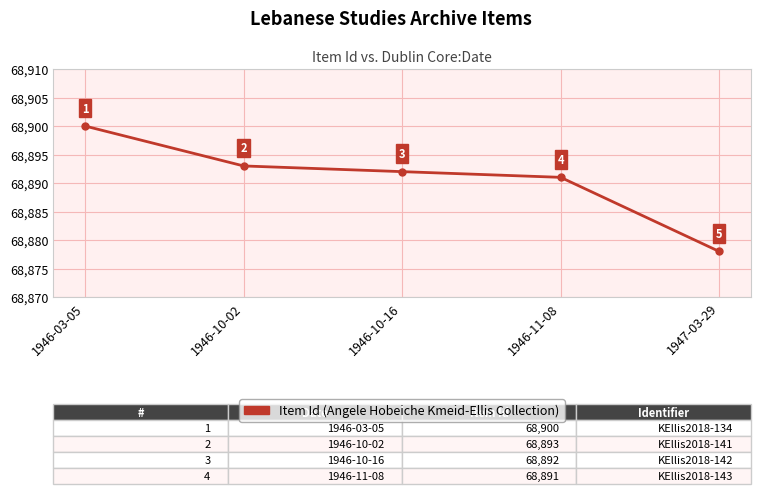

What is the average value?

68891